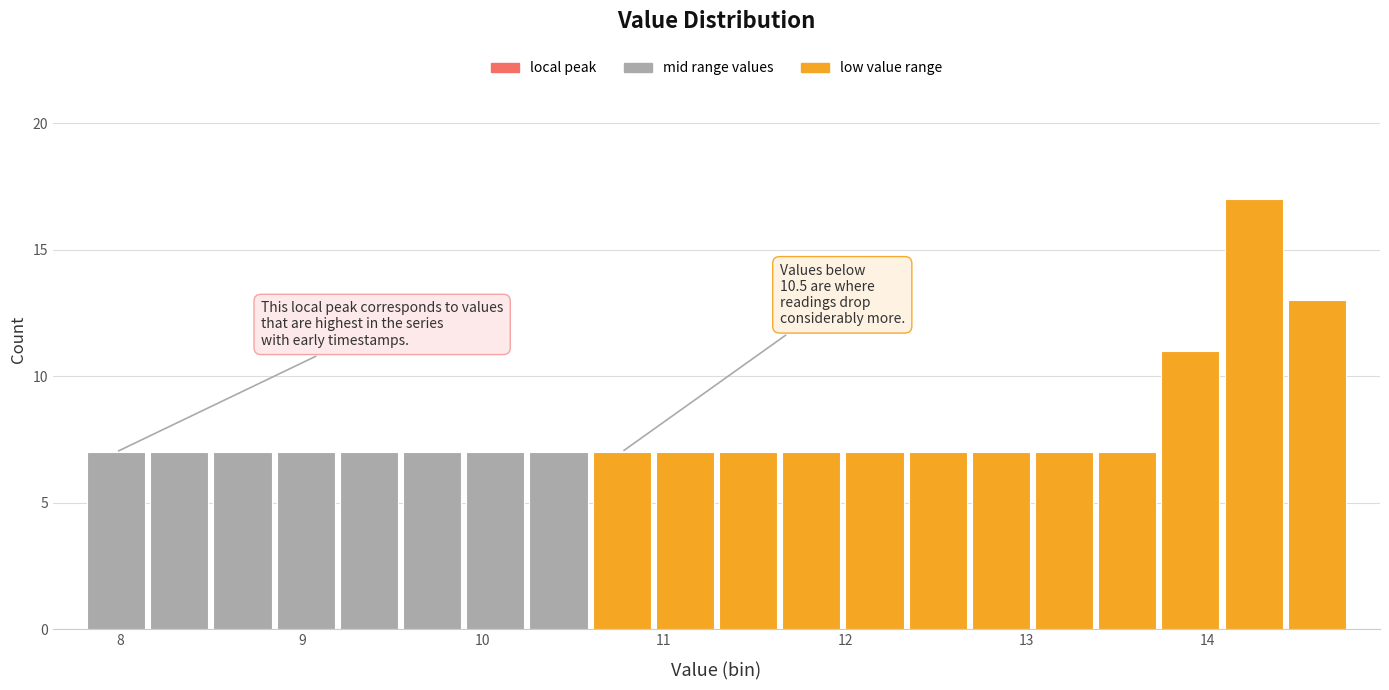

Read against the x-axis, roughly where is the centre of the tallest bar?

14.3